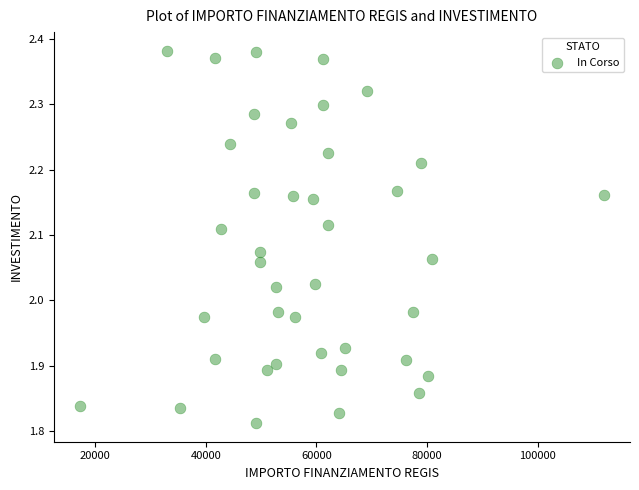

What is the range of Y values (max minus min)?

0.6